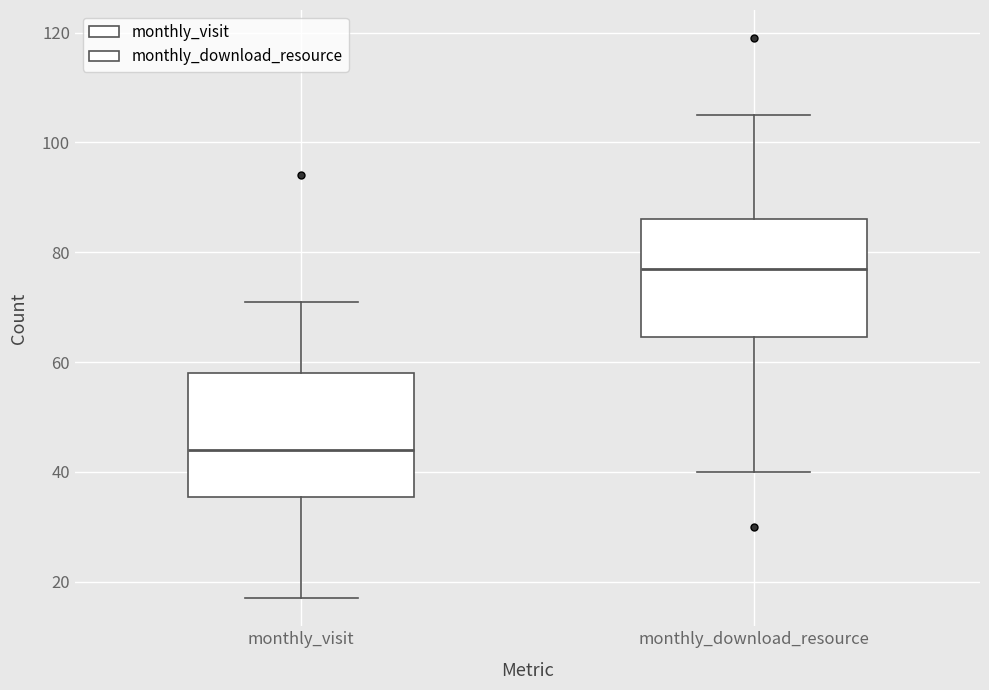

Reading left to right, transcribe this box plot: for each box, give where its median line is, the range the box spans, and where its two whiskers end, as read against the y-axis. The values are not printed on the chart, so give them approximately, as read against the axis.

monthly_visit: median 44, box 36 to 58, whiskers 18 to 72
monthly_download_resource: median 78, box 64 to 86, whiskers 40 to 106